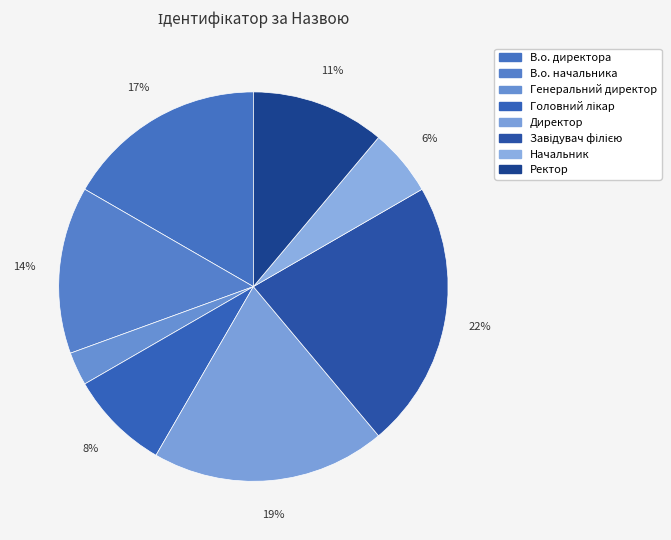

How many segments does this pie chart have?

8